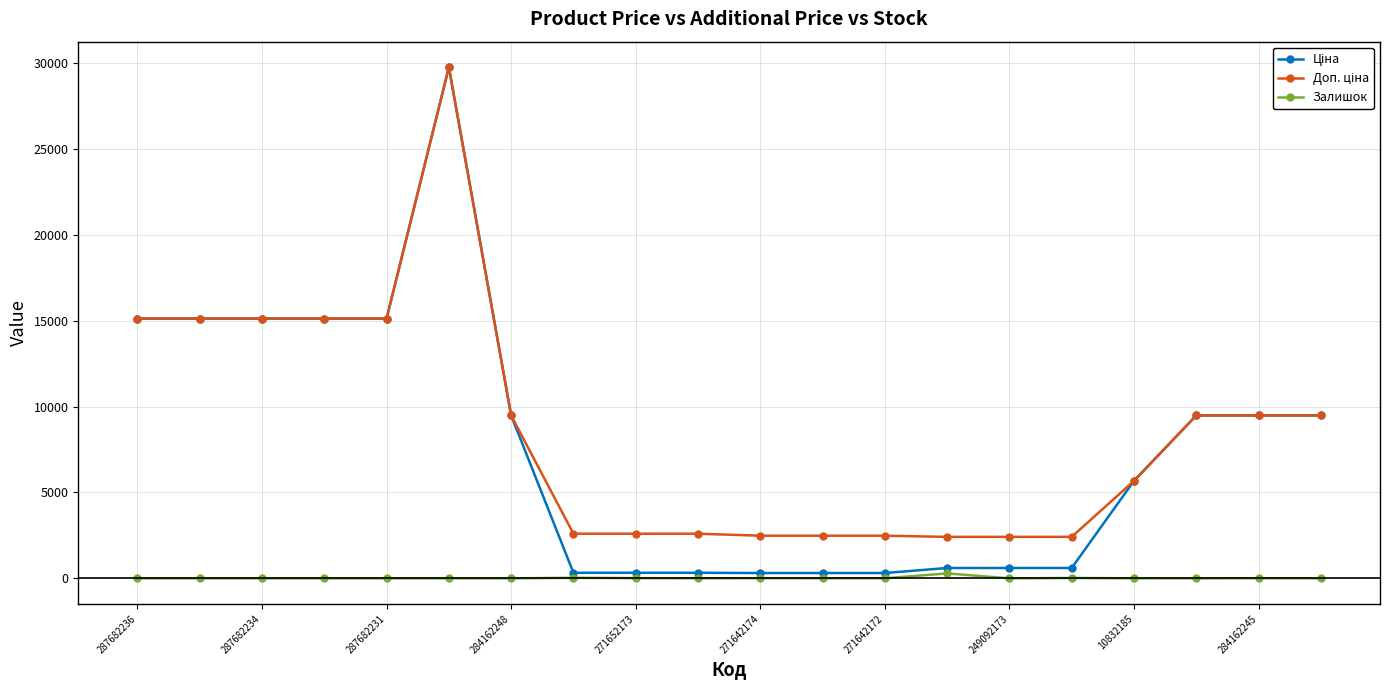

At how many categories does at least one series exceed 14289?

6